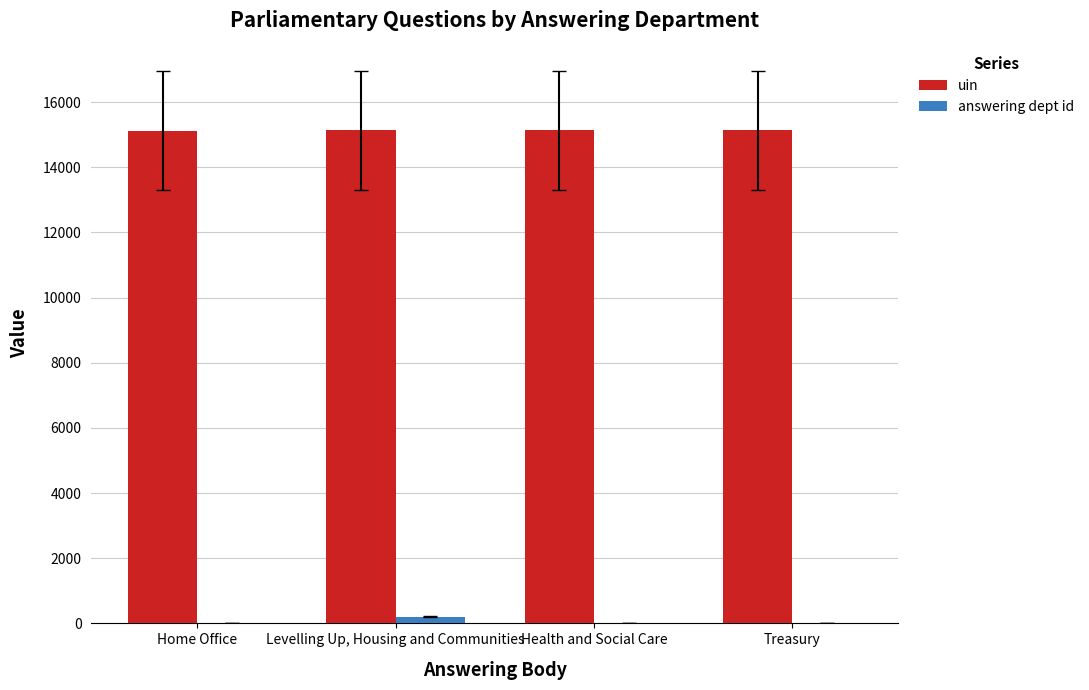

The uin series shows 15127 at Levelling Up, Housing and Communities. True or false?

True